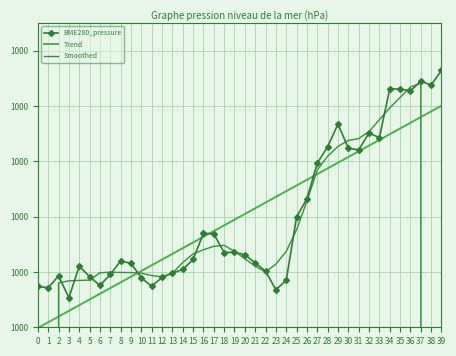

Rank the categories by BME280_pressure value from highest to lowest.

39, 37, 38, 34, 35, 36, 29, 32, 33, 28, 30, 31, 27, 26, 25, 16, 17, 19, 18, 20, 15, 8, 21, 9, 4, 14, 22, 13, 7, 2, 5, 12, 10, 24, 6, 11, 0, 1, 23, 3